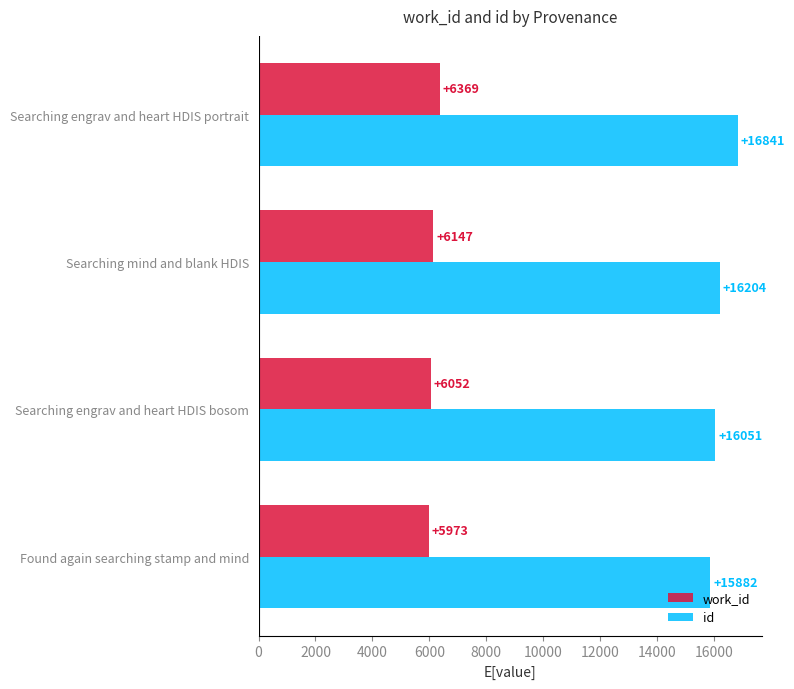

What is the total value across all series at Found again searching stamp and mind?

21855